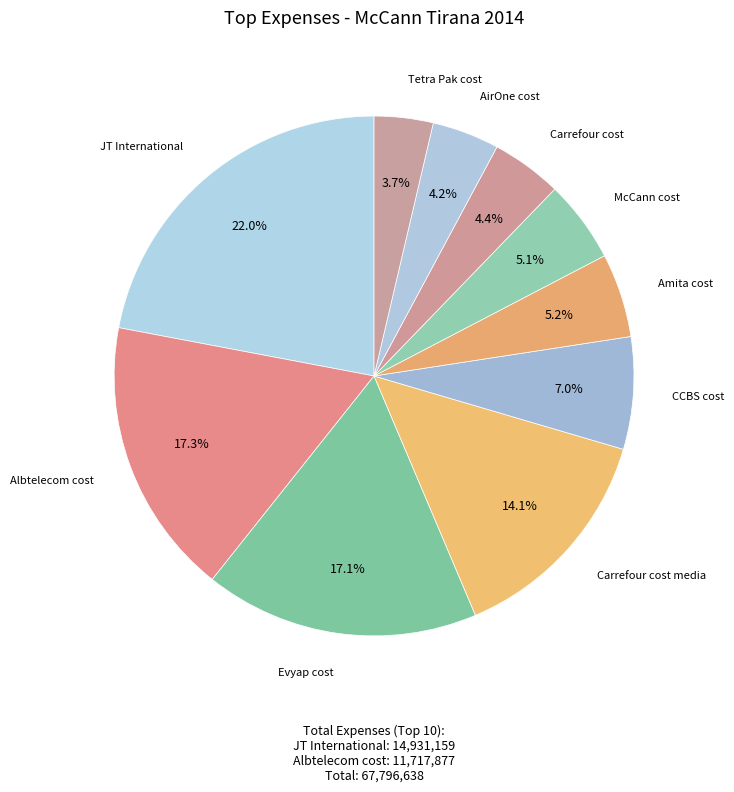

Is there any slice that represents more than half of the pie?

No